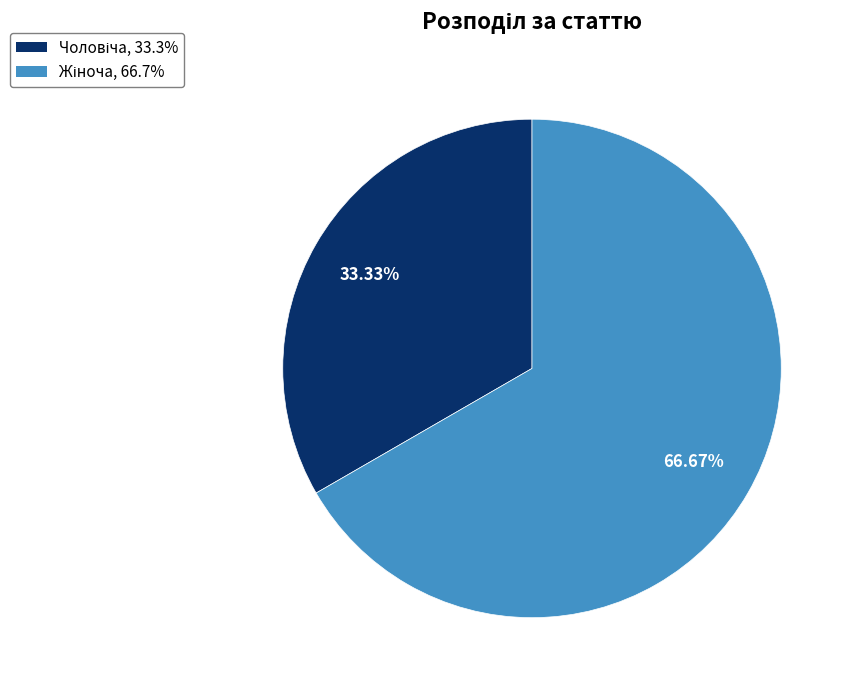

Does any single category account for the majority?

Yes